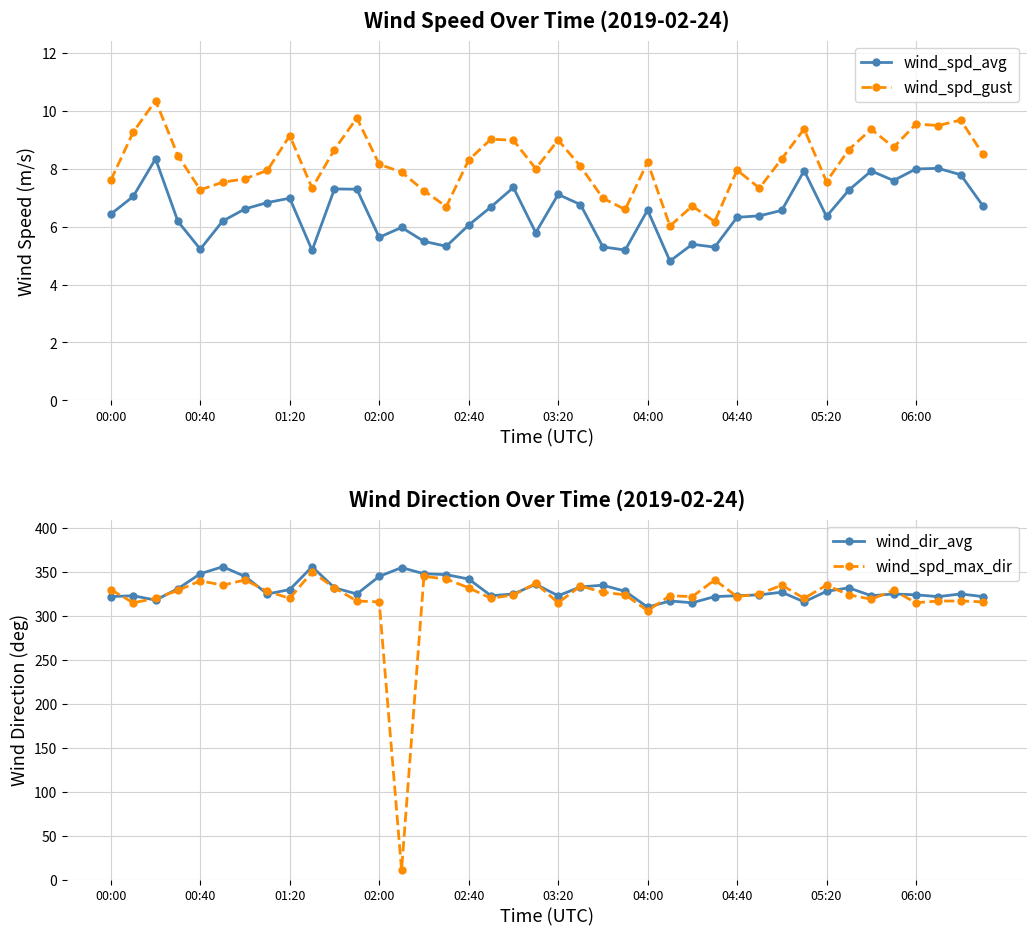

True or false: wind_spd_gust and wind_spd_avg cross at least once.

False